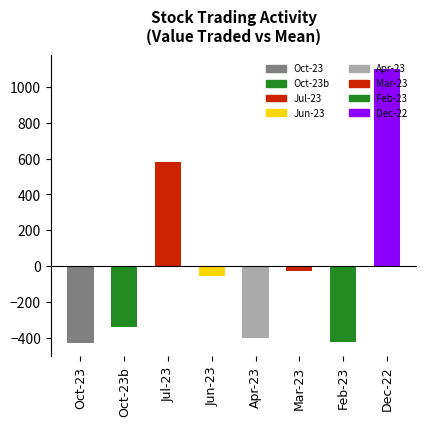

The value at Apr-23 is -400.4. True or false?

True